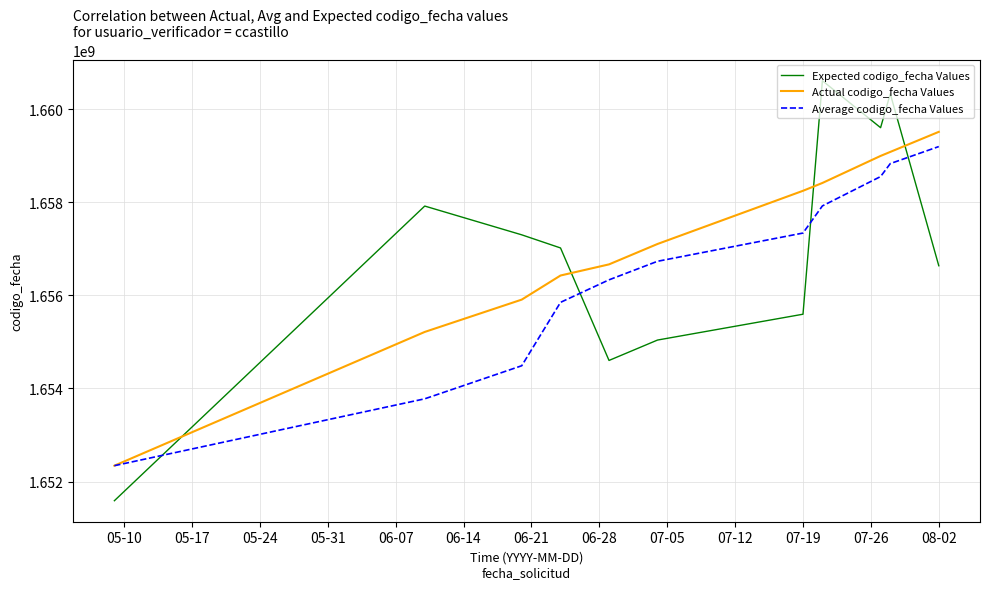

What is the maximum value for Expected codigo_fecha Values?

1660612113.9